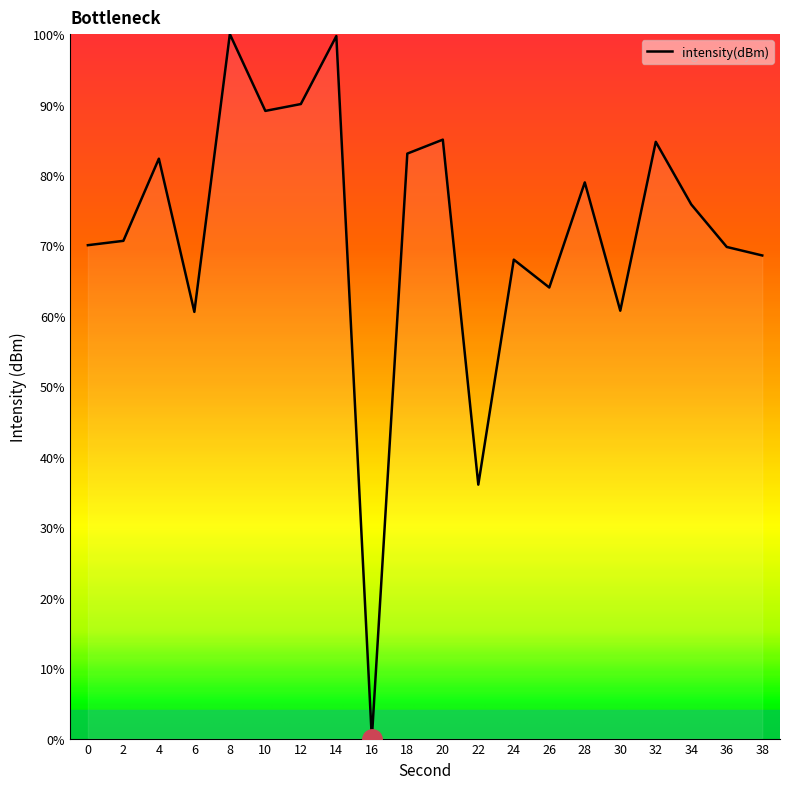

The chart shows a value of 121.2 at 10. True or false?

False